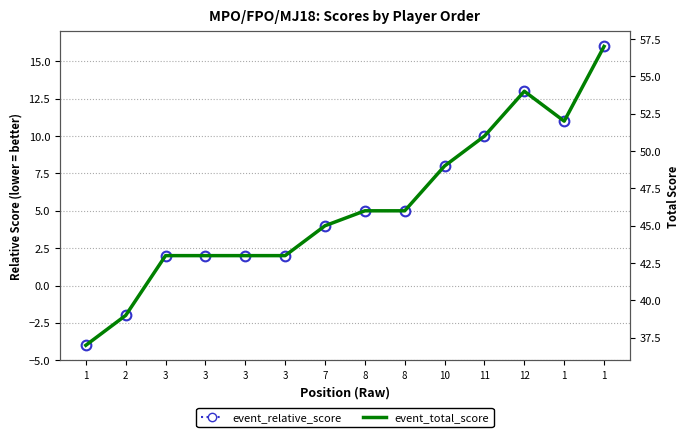

The value of event_total_score at 7 is 24. True or false?

False